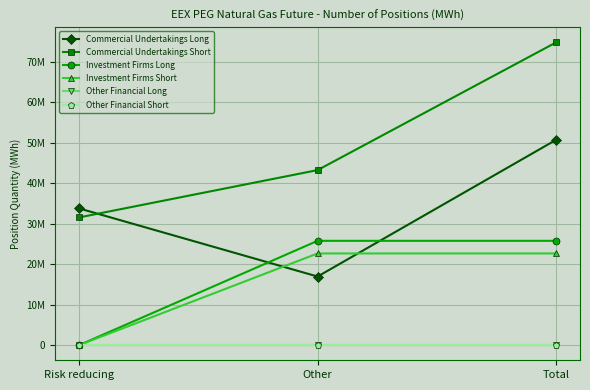

At which category is the sum across all series the highest?

Total